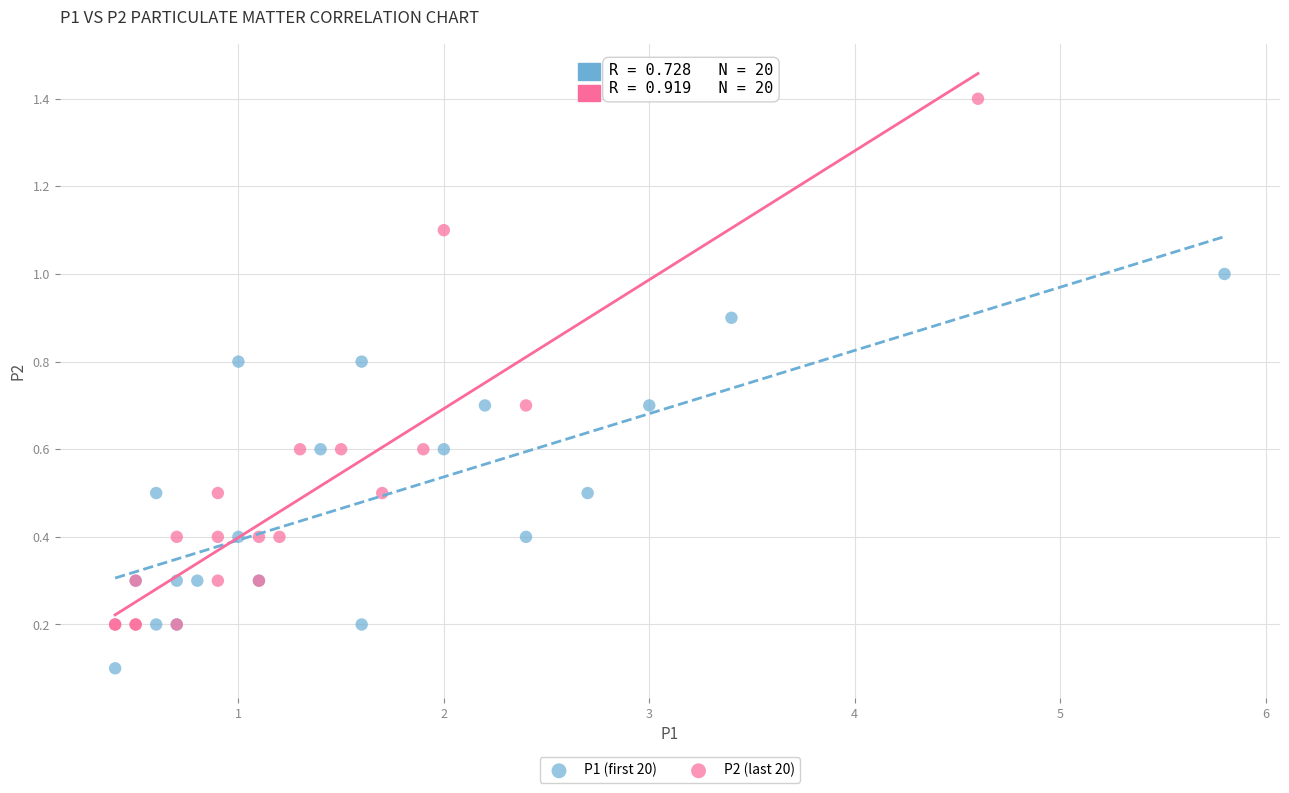

Which series has the widest spread of Y values?

P2 (last 20)